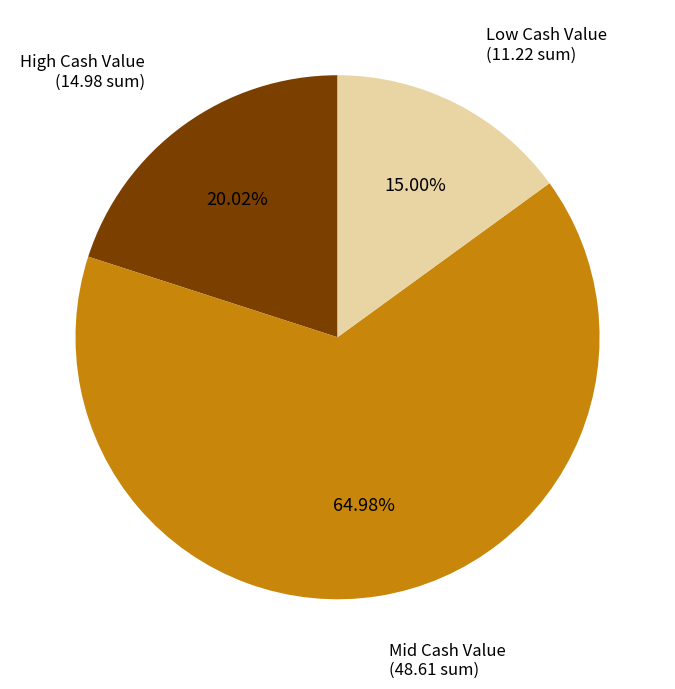

Does any single category account for the majority?

Yes